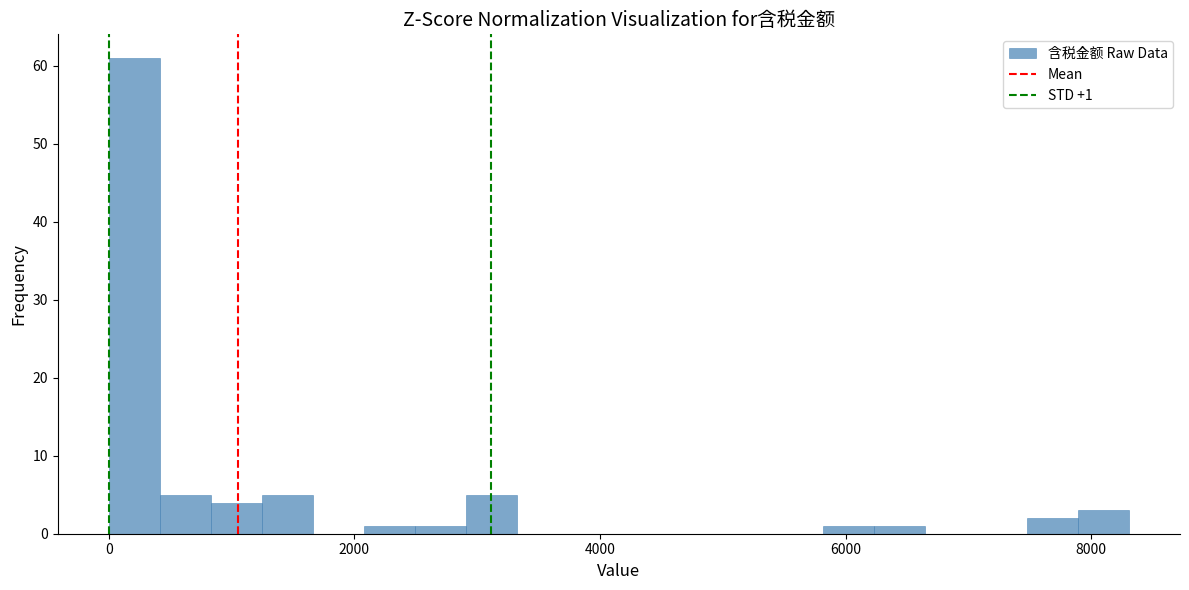

Around what value on the x-axis is the tallest bar? Give the approximate position of its centre, as read against the axis.

200